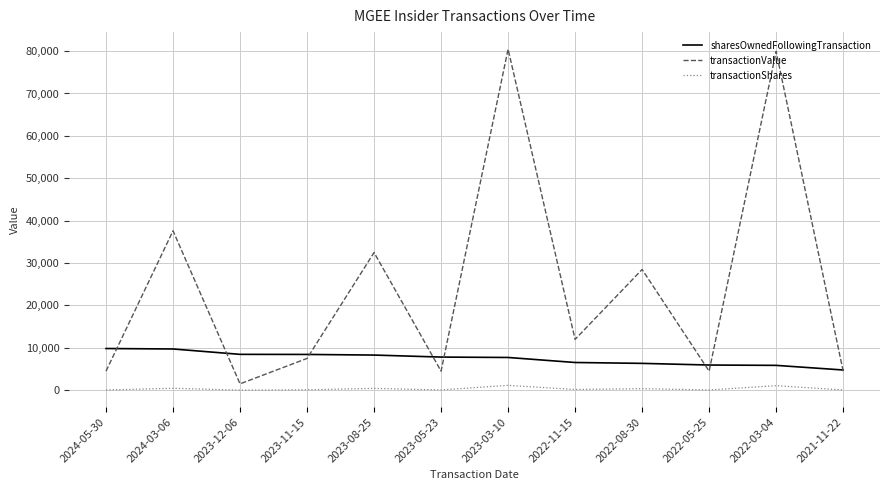

Count the number of data series in this chart.

3